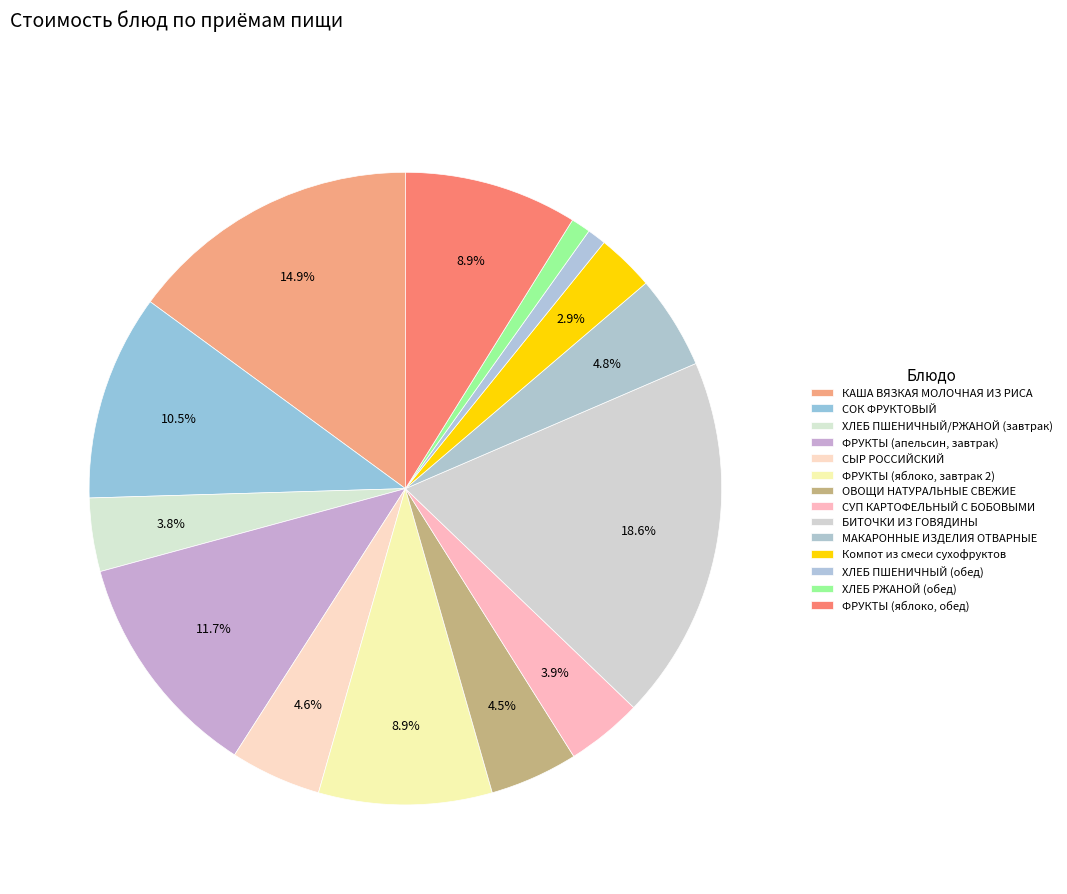

What percentage do ХЛЕБ ПШЕНИЧНЫЙ (обед) and ХЛЕБ ПШЕНИЧНЫЙ/РЖАНОЙ (завтрак) together represent?

4.7%